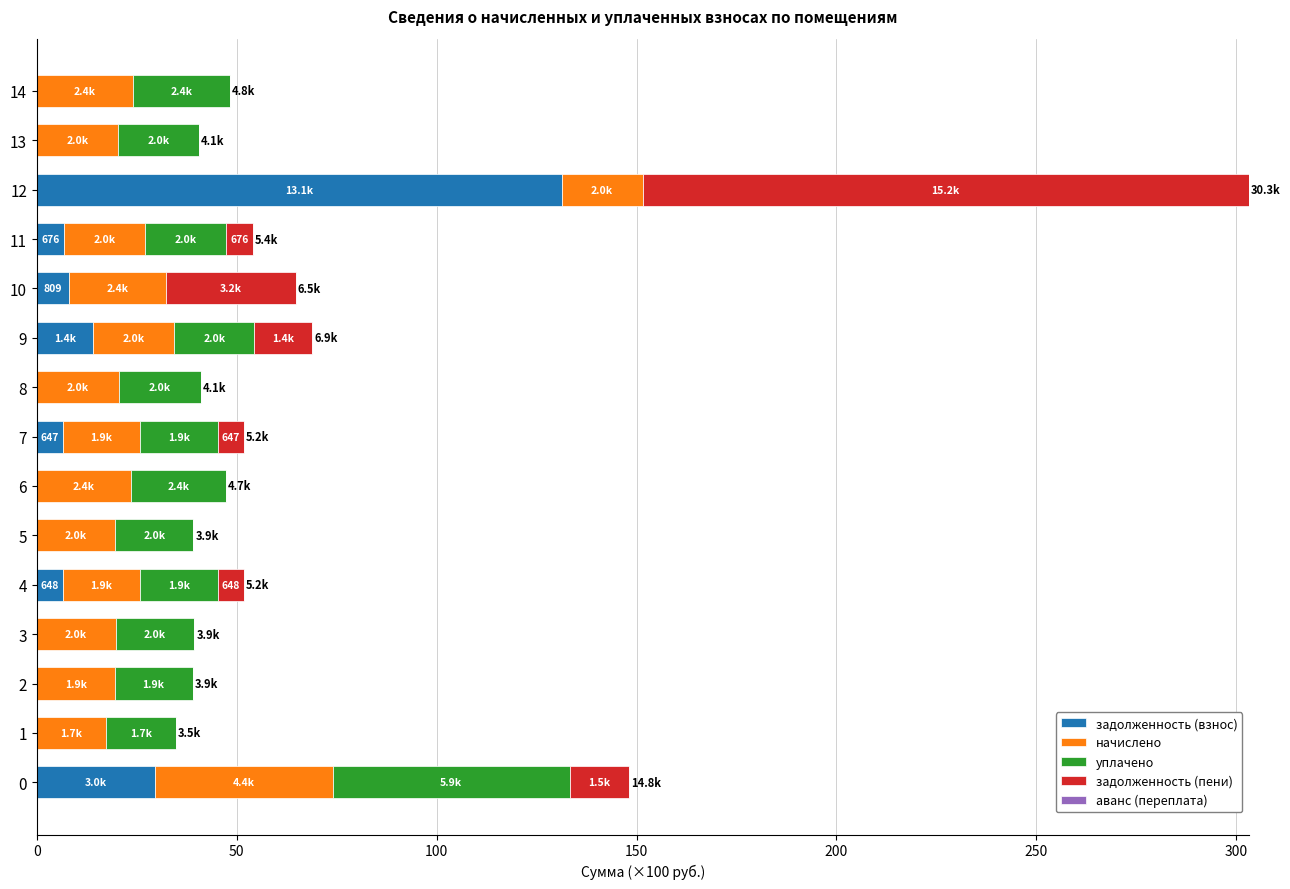

True or false: задолженность (взнос) has a value of 44.5 at 0.

False